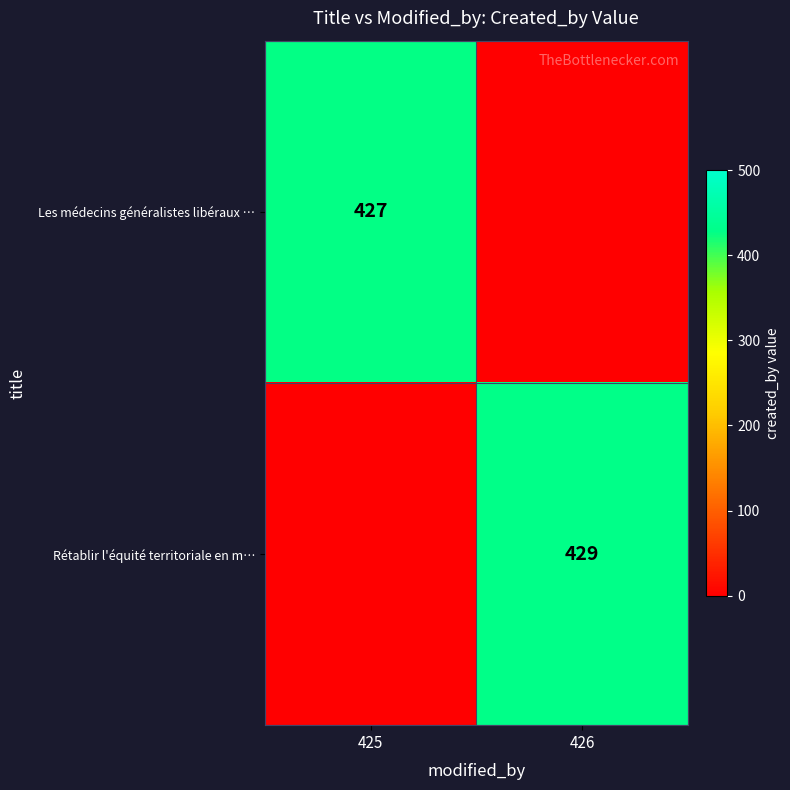

The value of Les médecins généralistes libéraux … at 425 is 427. True or false?

True